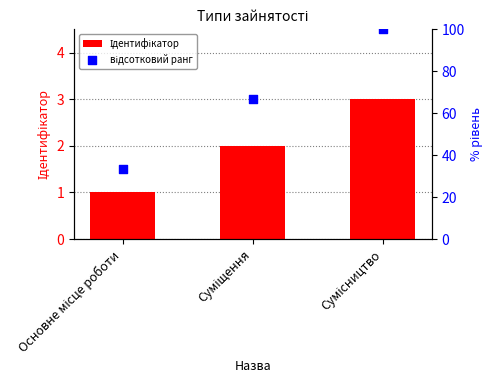

What are all the series names shown in the legend?

Ідентифікатор, відсотковий ранг